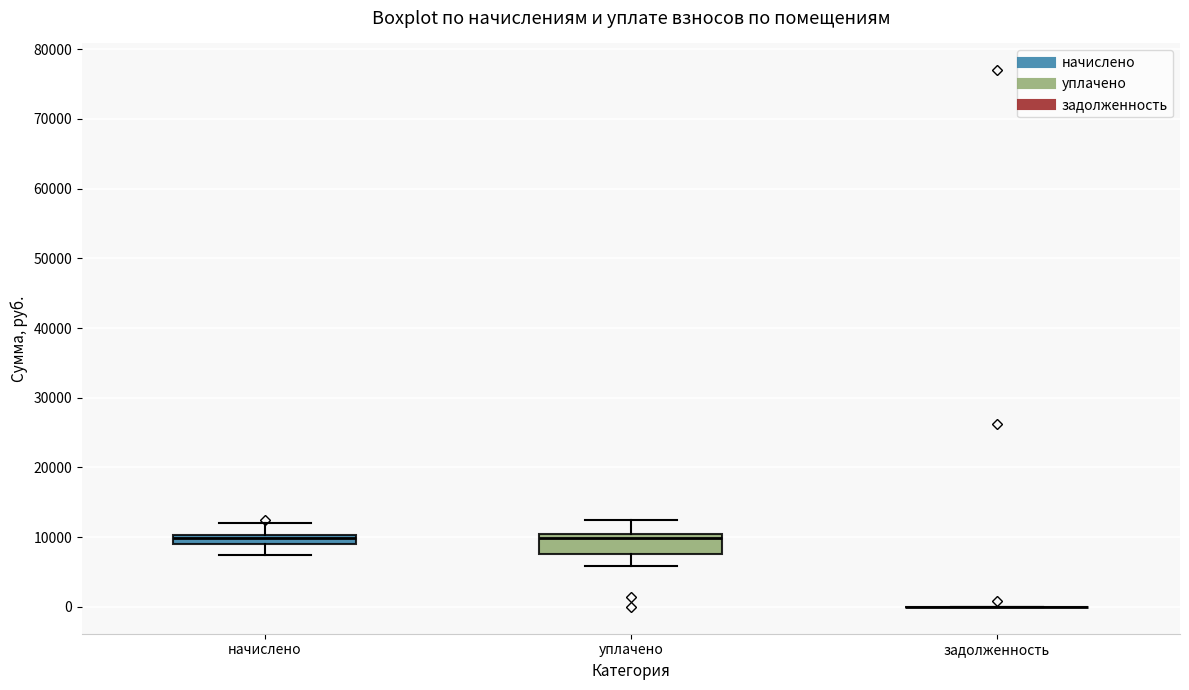

Comparing the boxes themselves (not the whiskers), which one is the tallest?

уплачено